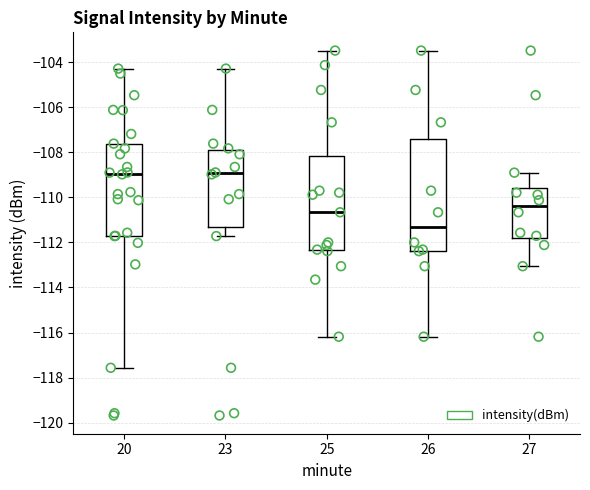

Which box has the lowest median line?

26